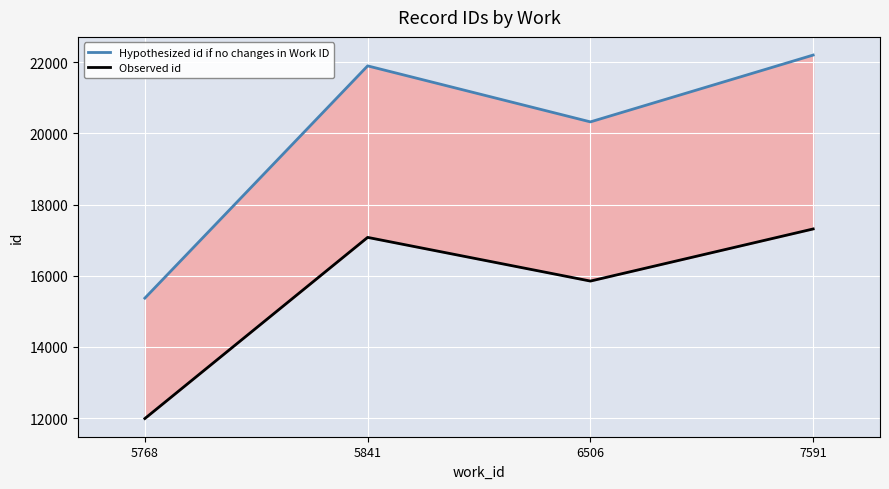

What is the smallest value displayed?

11989.4